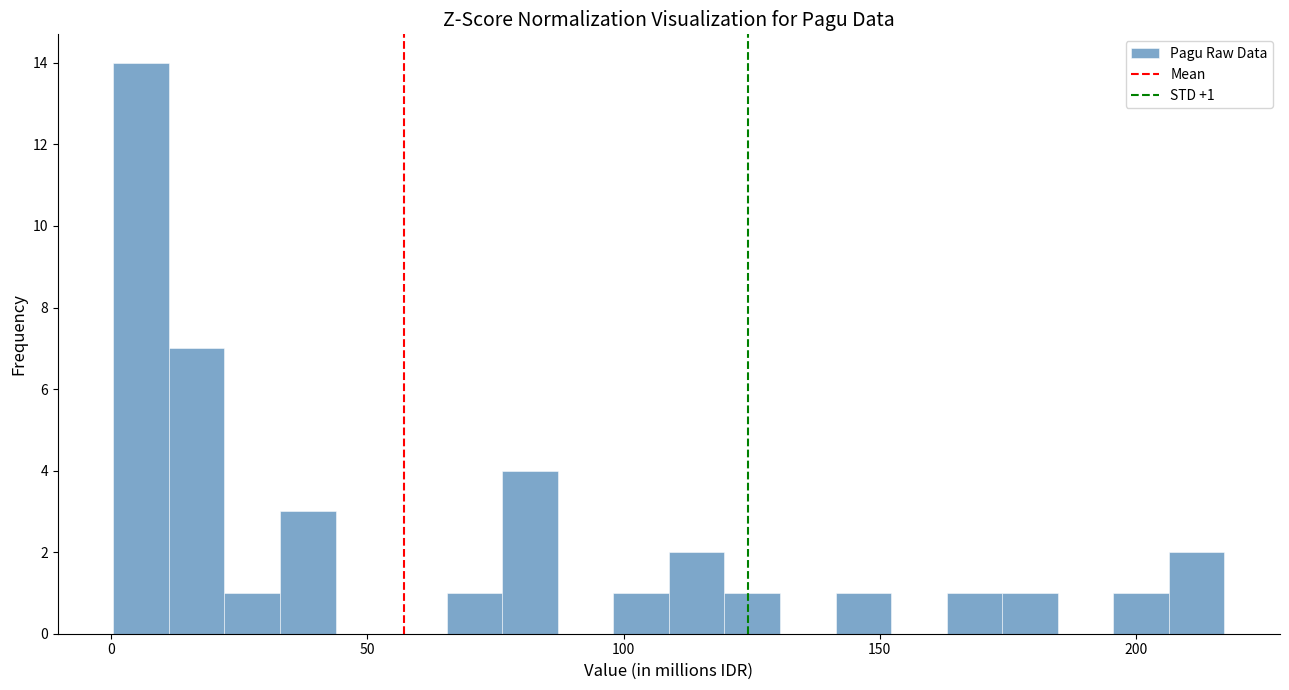

Around what value on the x-axis is the tallest bar? Give the approximate position of its centre, as read against the axis.

5